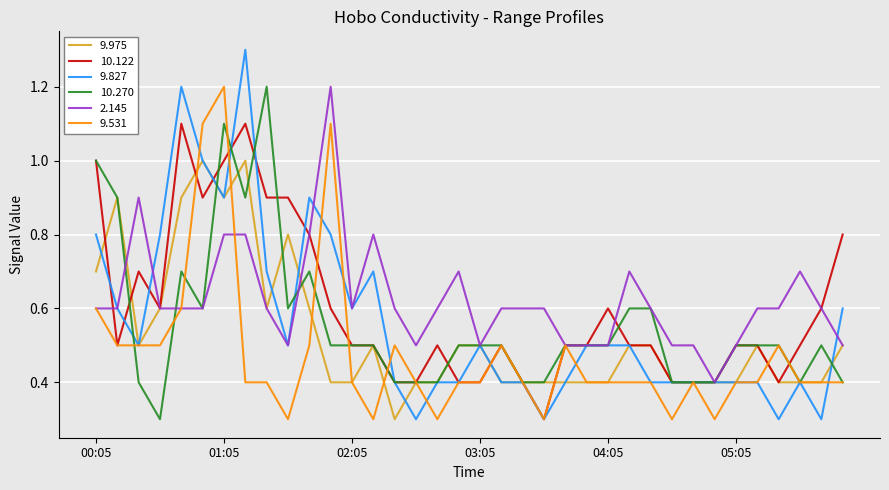

What is the minimum value shown in the chart?

0.3